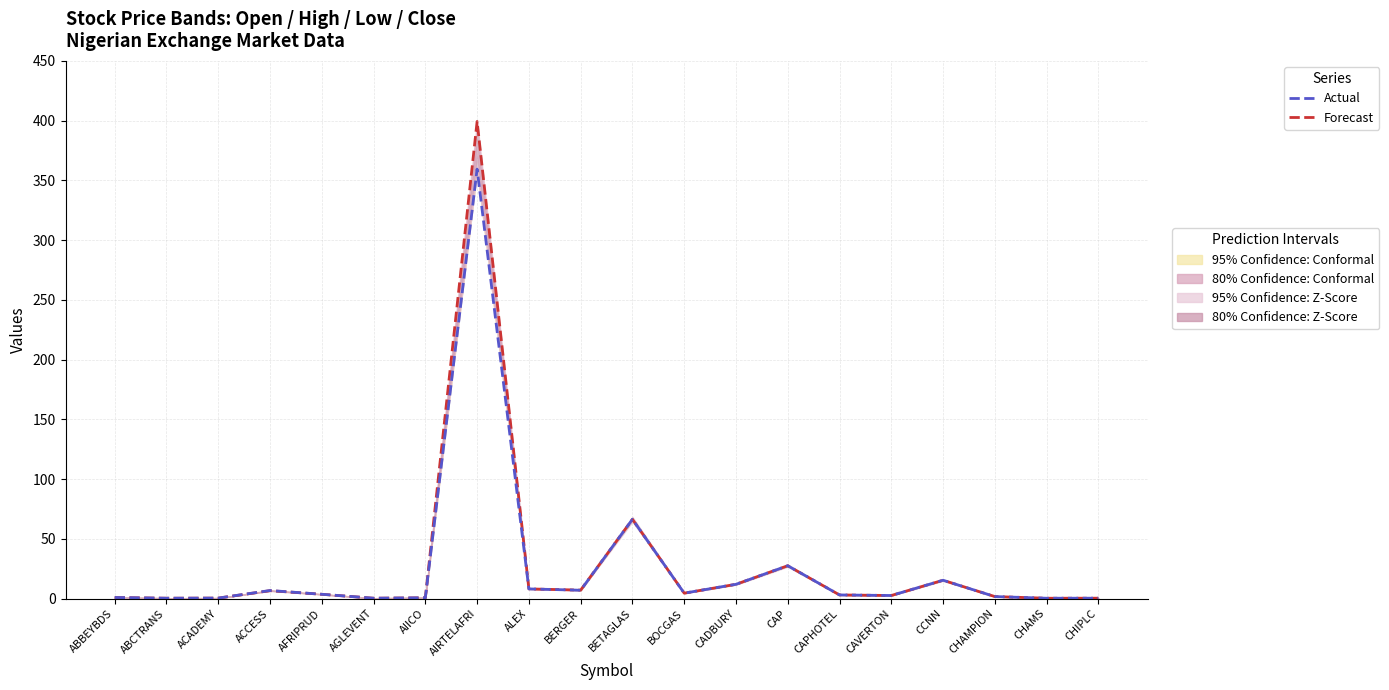

What is the highest value of the Forecast series?

399.3